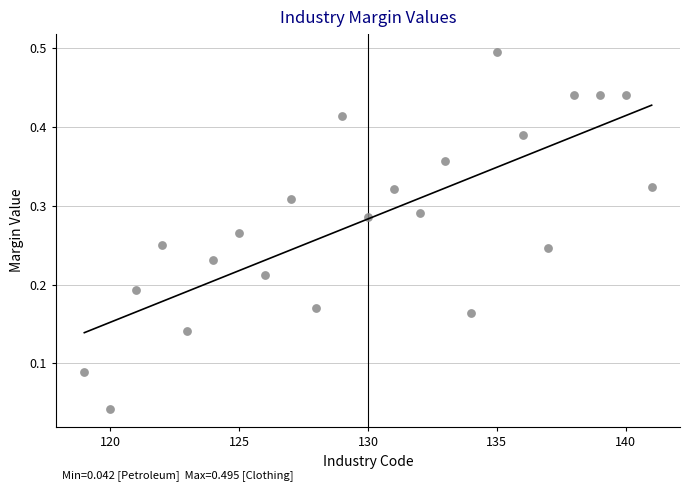

What is the range of X values (max minus min)?

22.0